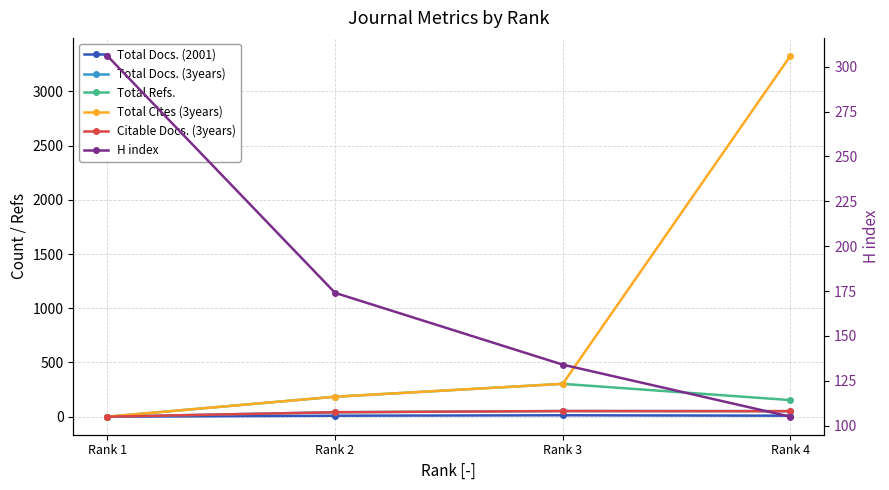

Reading left to right, transcribe all the data shown in this chart.

Total Docs. (2001): Rank 4=9	Rank 3=13	Rank 2=9	Rank 1=0
Total Docs. (3years): Rank 4=51	Rank 3=52	Rank 2=41	Rank 1=0
Total Refs.: Rank 4=153	Rank 3=303	Rank 2=184	Rank 1=0
Total Cites (3years): Rank 4=3328	Rank 3=303	Rank 2=184	Rank 1=0
Citable Docs. (3years): Rank 4=51	Rank 3=52	Rank 2=41	Rank 1=0
H index: Rank 4=105	Rank 3=134	Rank 2=174	Rank 1=306